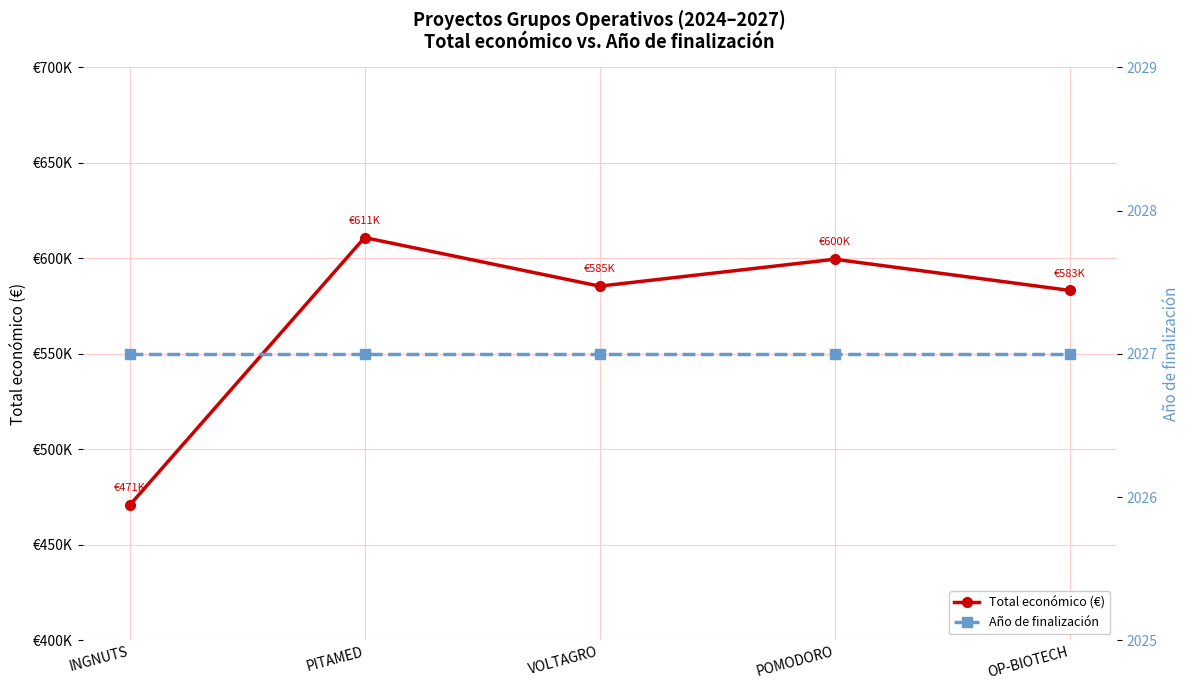

At which category is the sum across all series the highest?

PITAMED